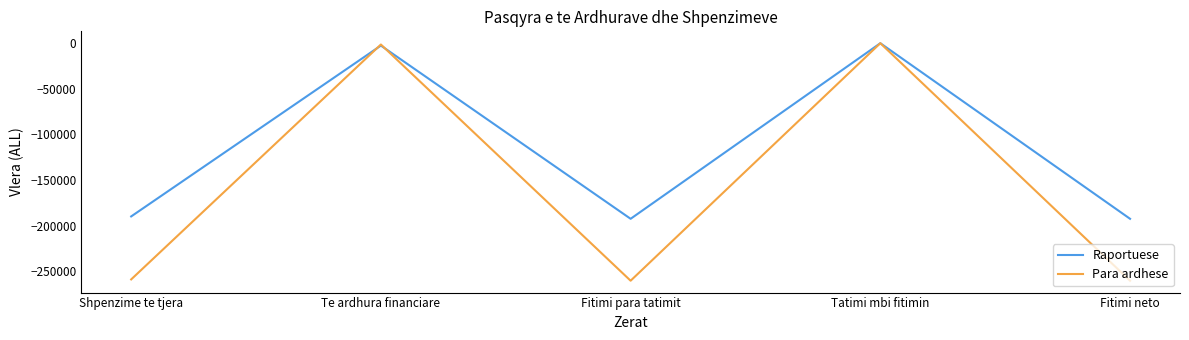

What is the spread (max minus min) of values at Fitimi para tatimit?

67896